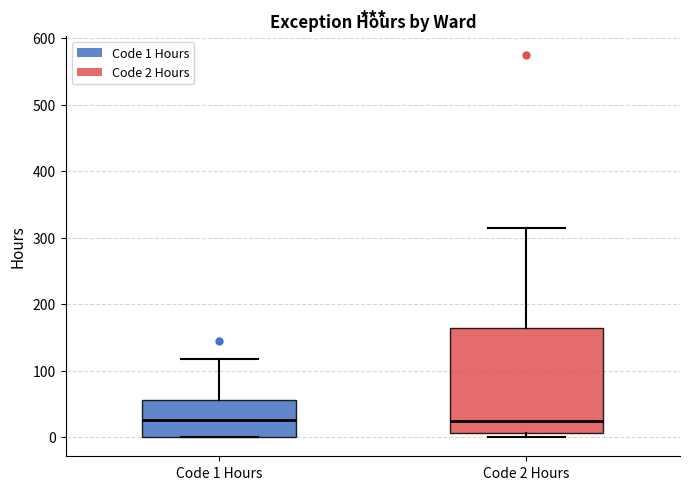

Which box is the tallest, from its lower edge to its upper edge?

Code 2 Hours